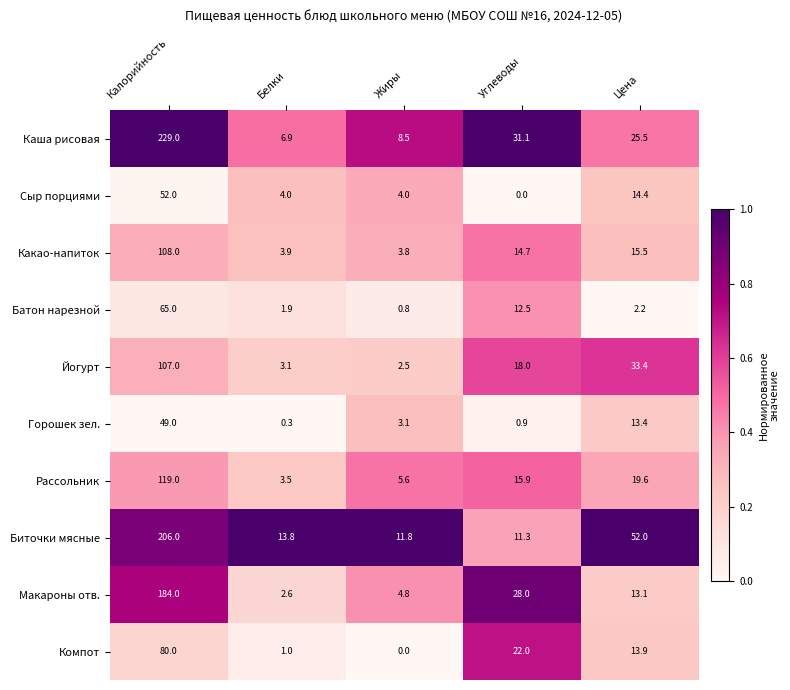

Which series changed the most between Белки and Углеводы?

Макароны отв.